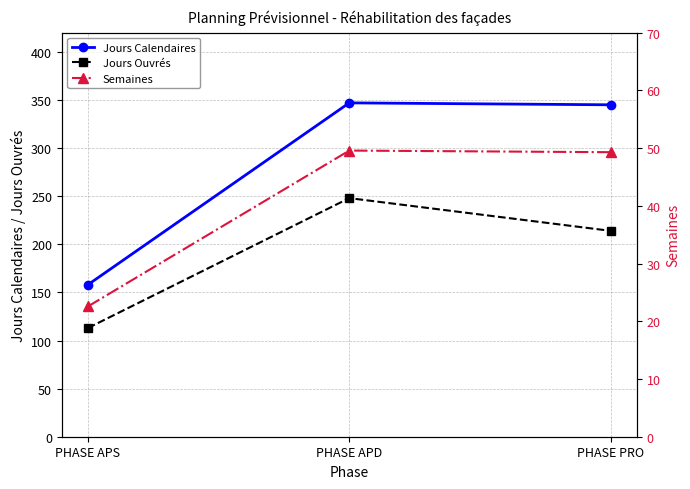

Where does the Semaines series first go above 49?

PHASE APD